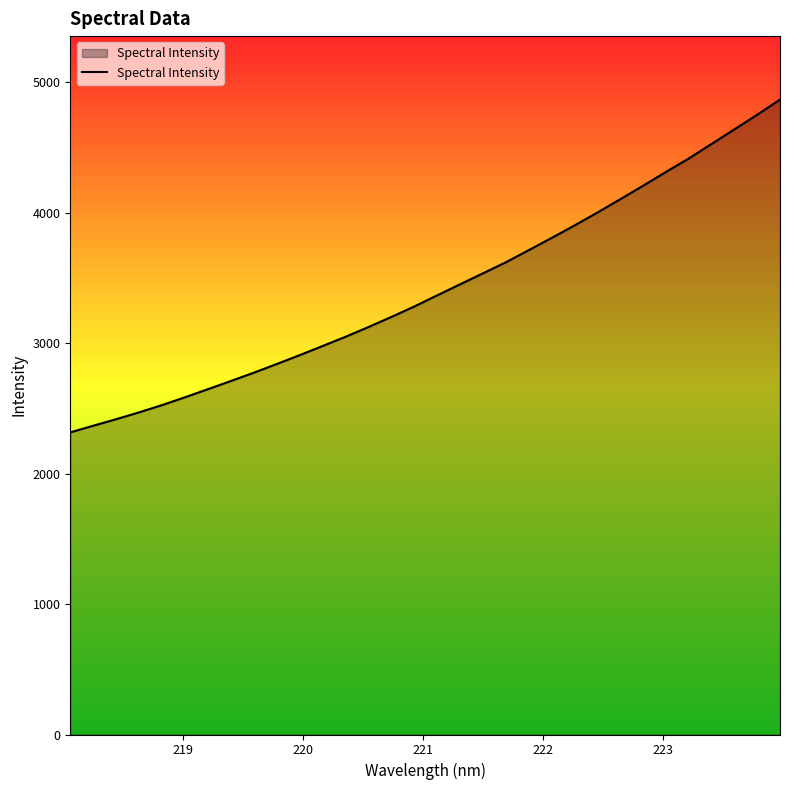

What is the minimum value shown in the chart?

2316.7